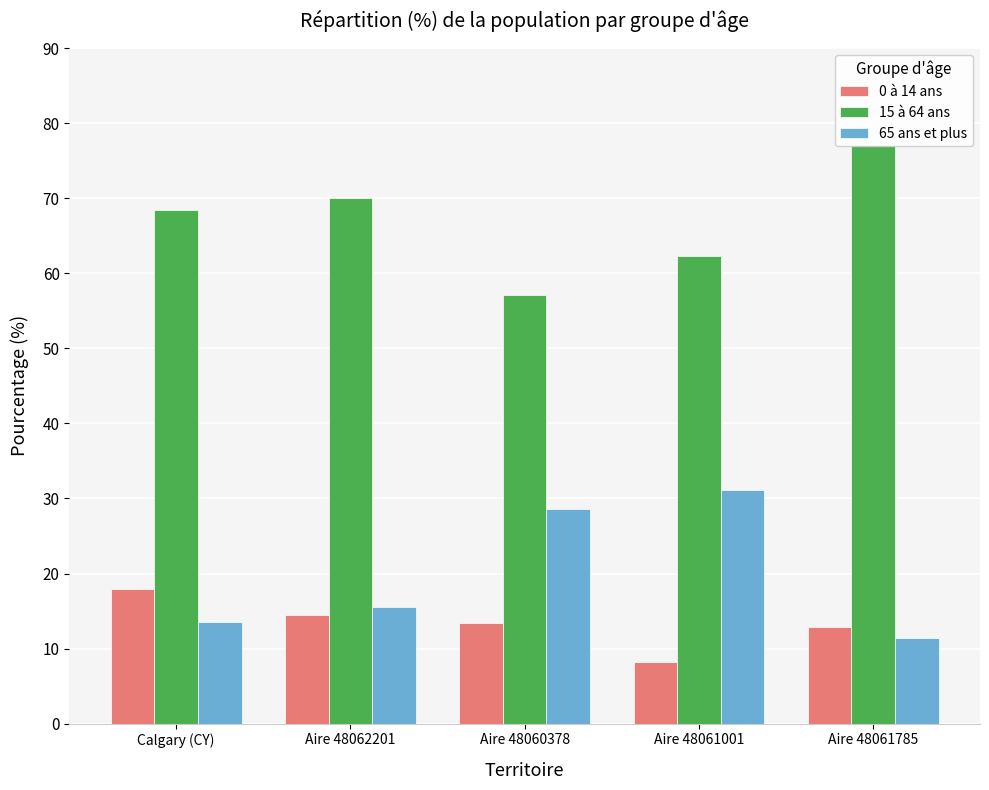

What position from the right is Calgary (CY)?

5